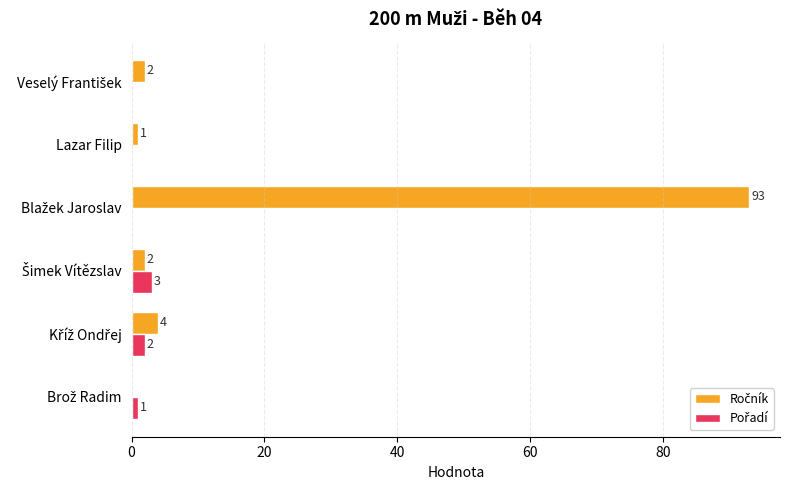

What is the maximum value shown in the chart?

93